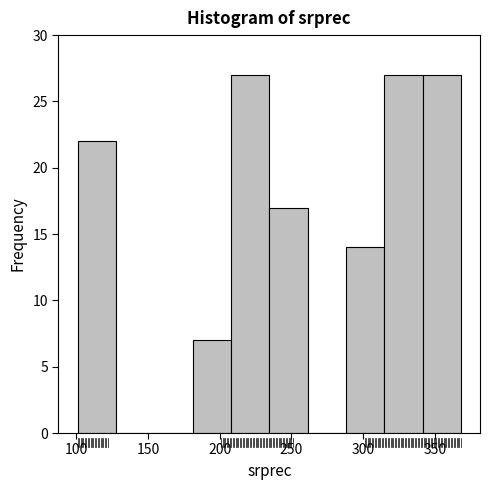

What is the height of the bar covering 235 to 260 on the x-axis? Neither the bar edges nor the heights are printed on the chart, so give them approximately, as read against the axes.

17